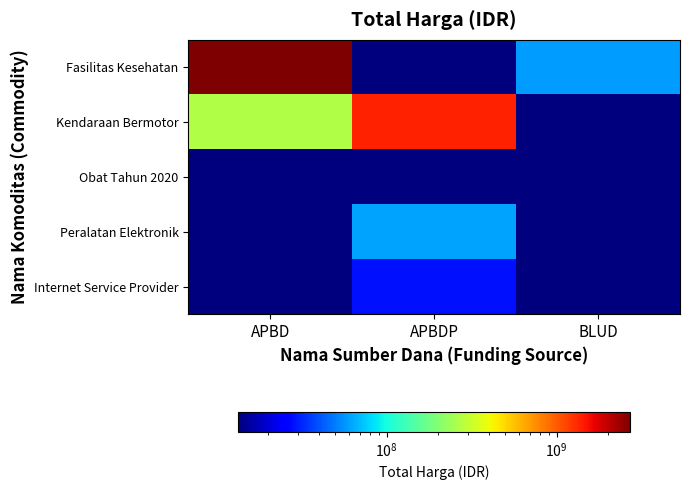

Reading left to right, transcribe all the data shown in this chart.

Fasilitas Kesehatan: APBD=2714869707	APBDP=1000	BLUD=58532000
Kendaraan Bermotor: APBD=268459800	APBDP=1376188600	BLUD=1000
Obat Tahun 2020: APBD=1000	APBDP=1000	BLUD=13385800
Peralatan Elektronik: APBD=1000	APBDP=62135500	BLUD=1000
Internet Service Provider: APBD=1000	APBDP=28500000	BLUD=1000